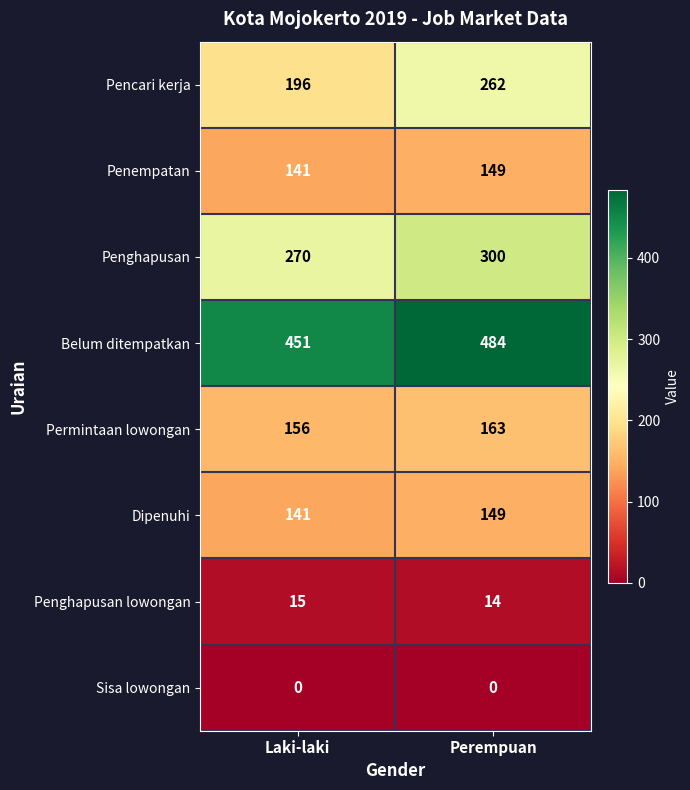

The value of Penempatan at Perempuan is 149. True or false?

True